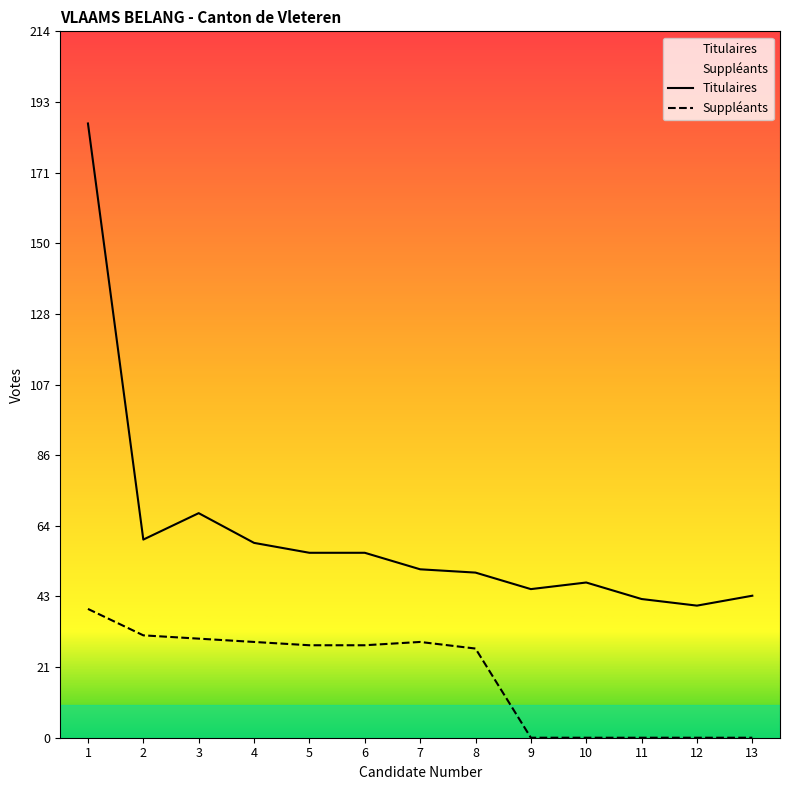

Is the value of Titulaires at 8 greater than the value of Suppléants at 4?

Yes